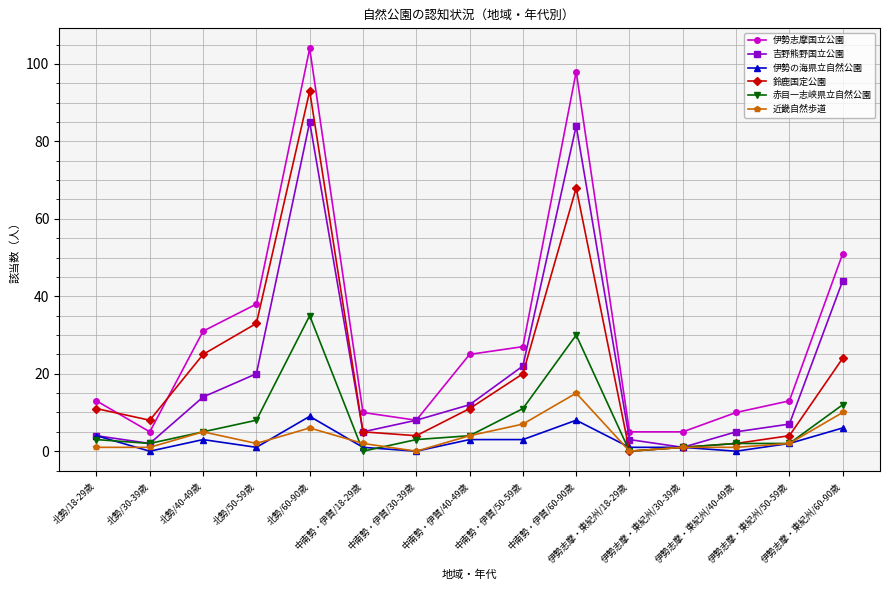

What is the value of the 伊勢の海県立自然公園 point at the 4th from the left?

1